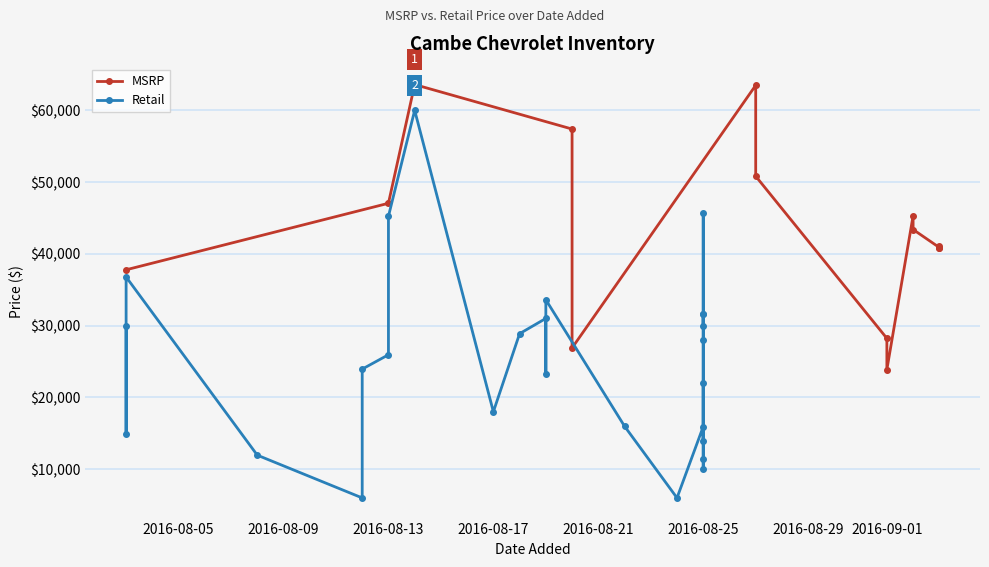

What is the label of the 18th point from the right?

2016-08-24